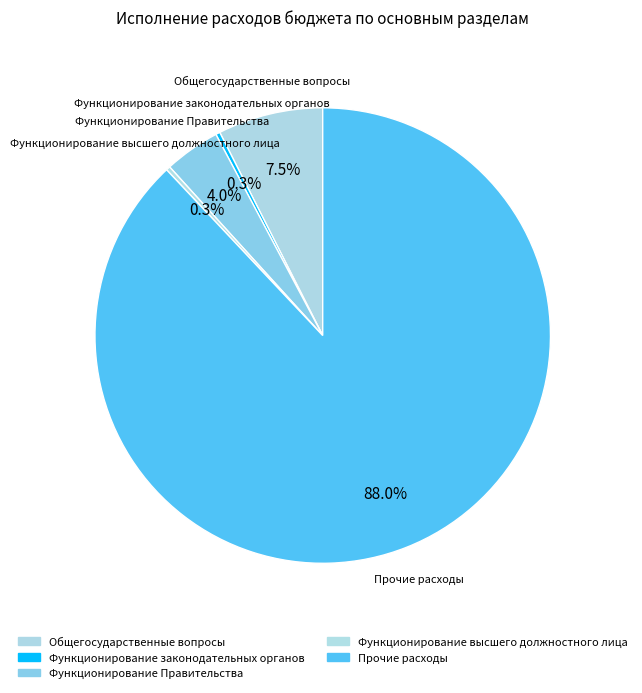

What is the change in value from Функционирование законодательных органов to Прочие расходы?

+199048029.7